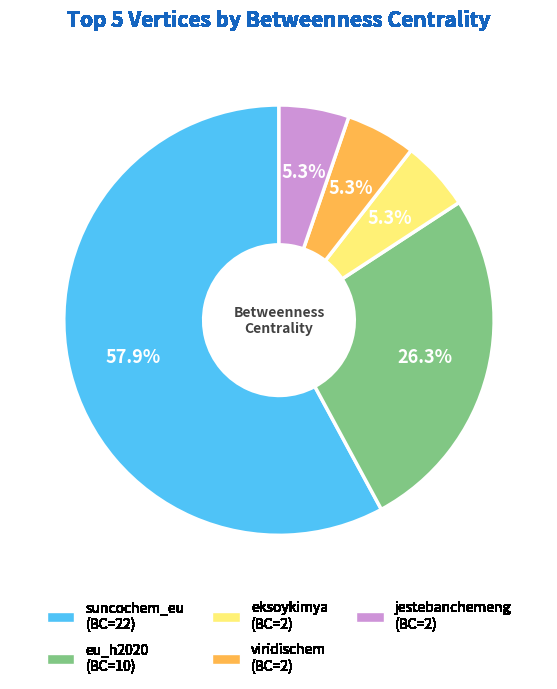

Is it true that jestebanchemeng is 5% of the pie?

True